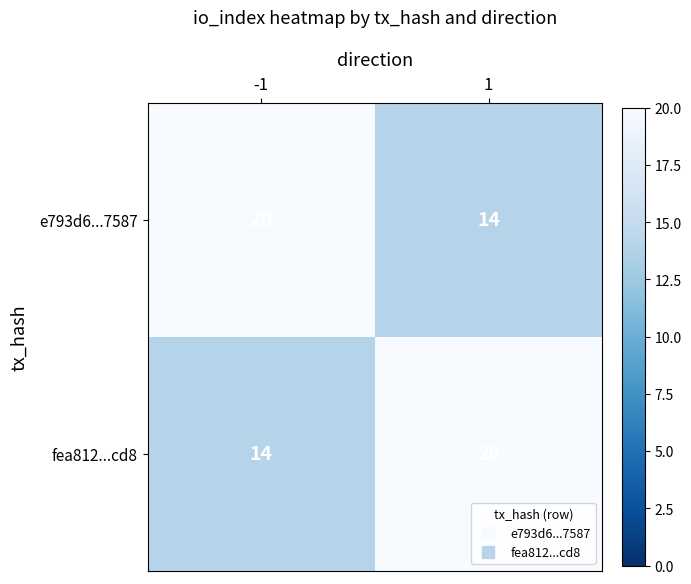

What is the maximum value shown in the chart?

20